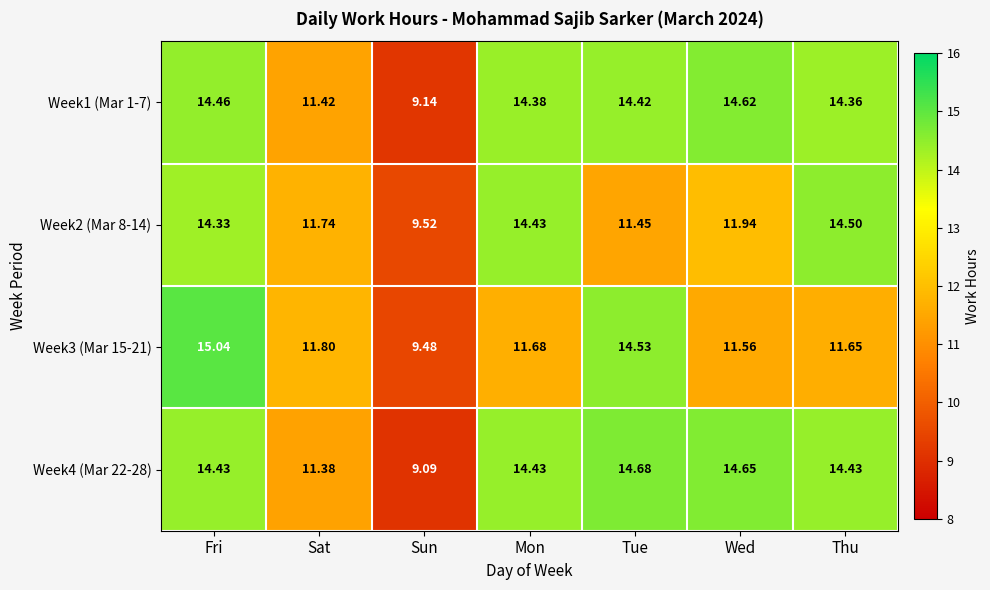

Rank the categories by Week3 (Mar 15-21) value from lowest to highest.

Sun, Wed, Thu, Mon, Sat, Tue, Fri